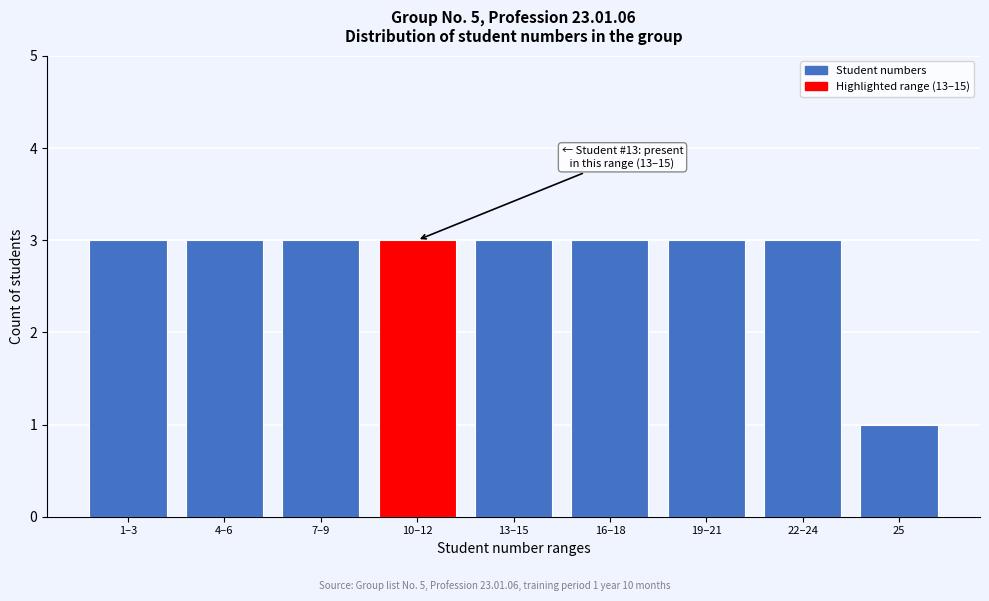

Reading left to right, what are all the values shown in this chart?

1–3=3	4–6=3	7–9=3	10–12=3	13–15=3	16–18=3	19–21=3	22–24=3	25=1